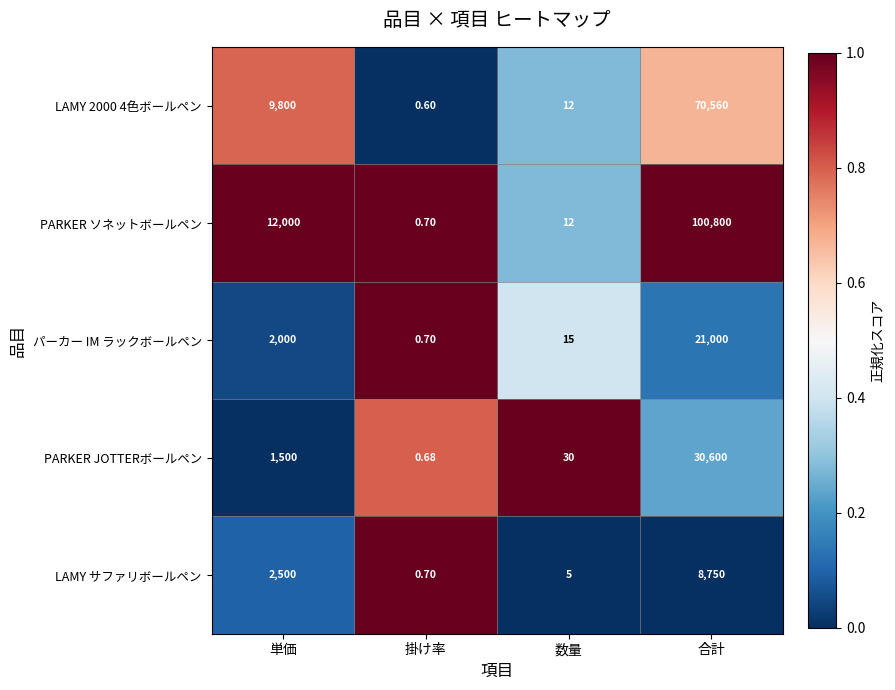

Between 単価 and 数量, which series saw the biggest shift?

PARKER ソネットボールペン